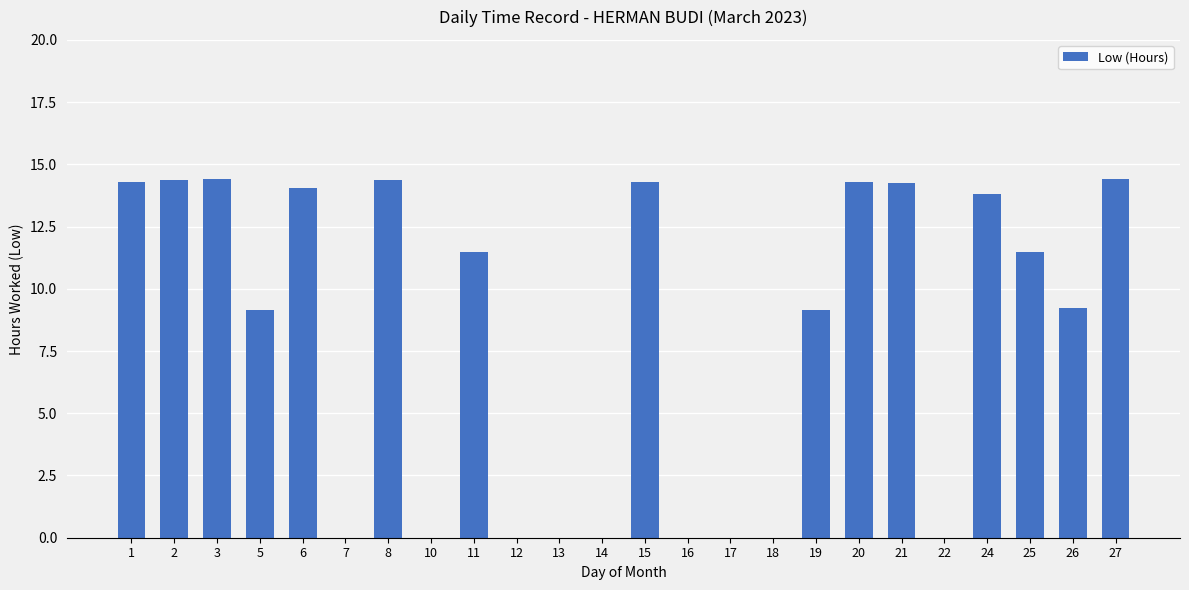

What is the change in value from 6 to 26?

-4.8